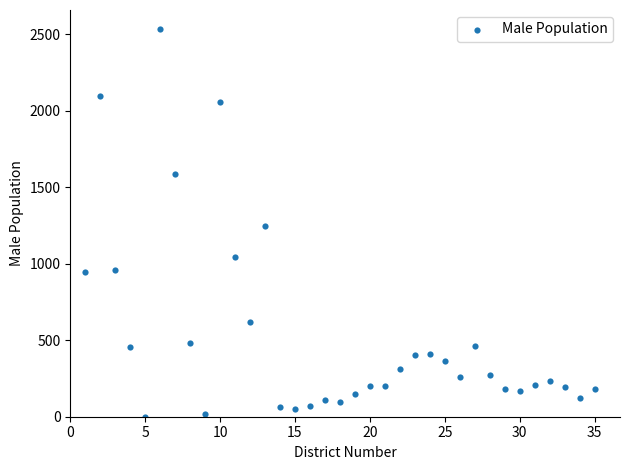

What is the range of Y values (max minus min)?

2531